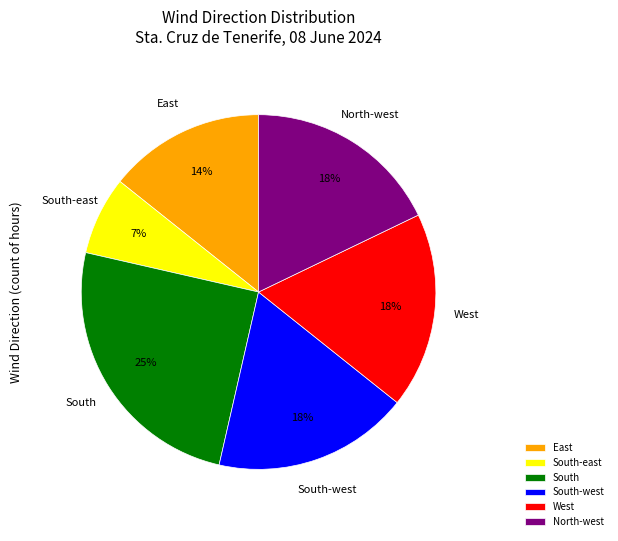

To the nearest percent, what is the difference between the largest and smallest slice percentages?

18%